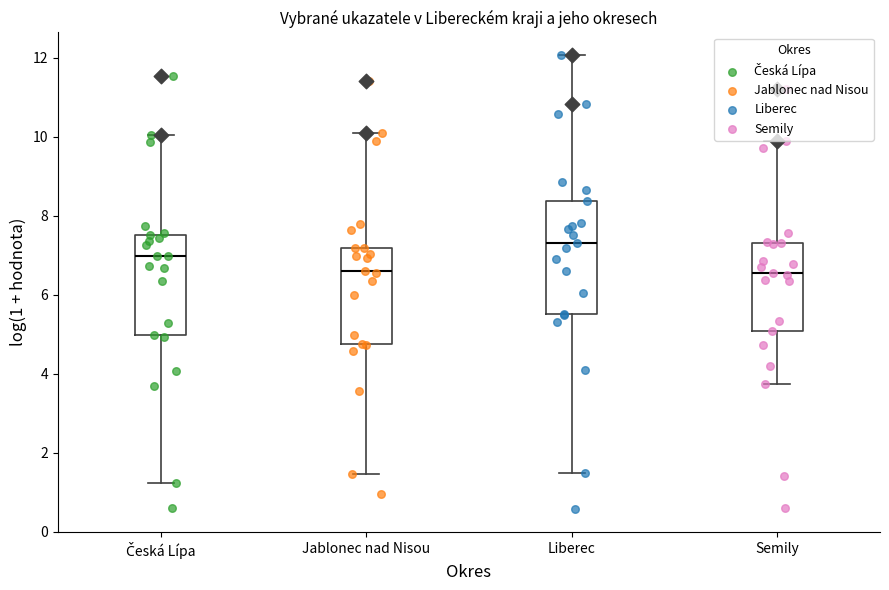

Which box is the tallest, from its lower edge to its upper edge?

Liberec